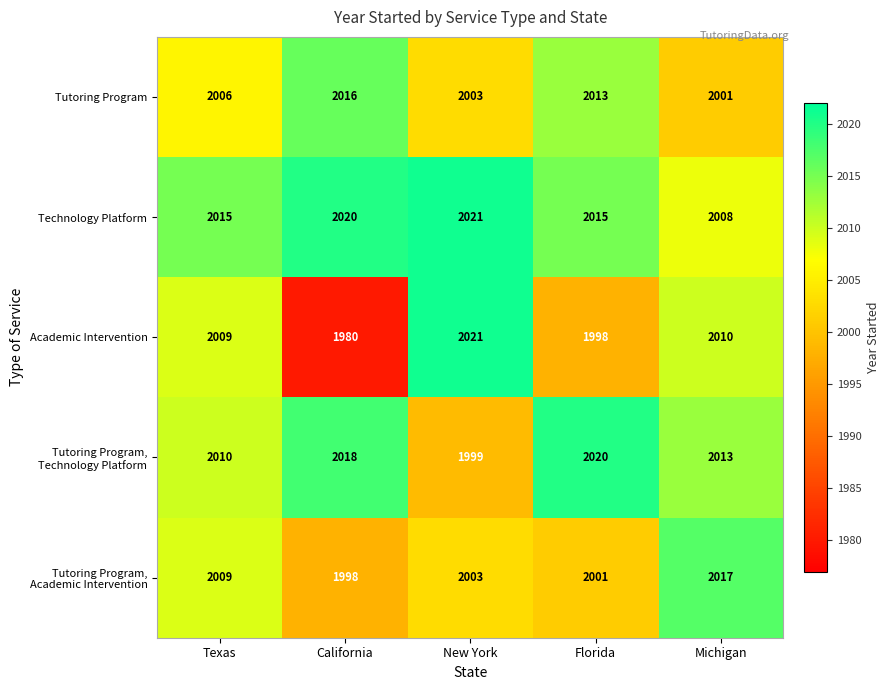

Where is Tutoring Program nearest to the value 2008?

Texas